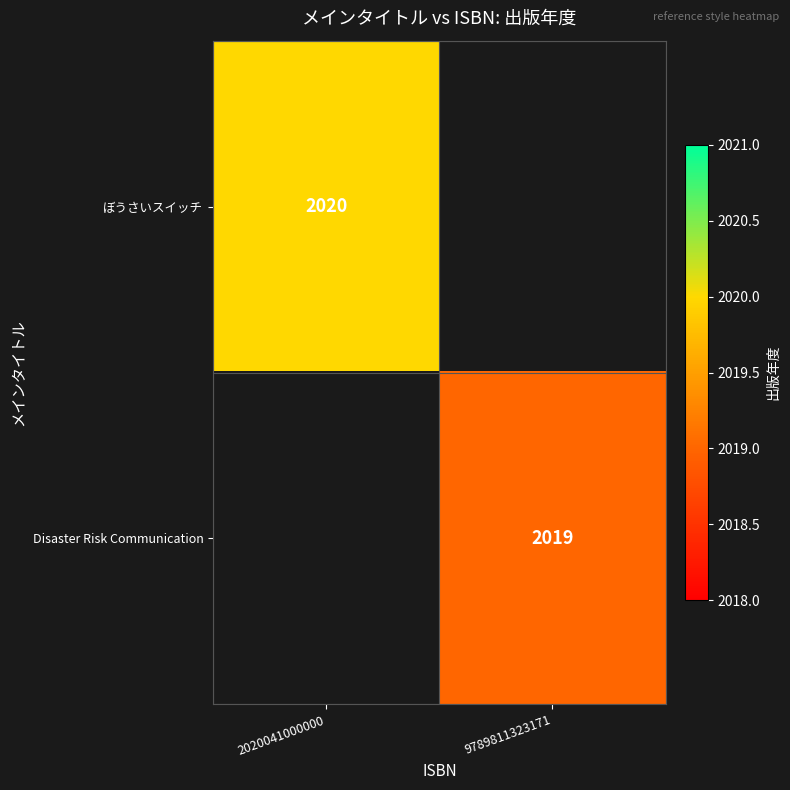

Is it true that Disaster Risk Communication equals 1007 at 9789811323171?

False